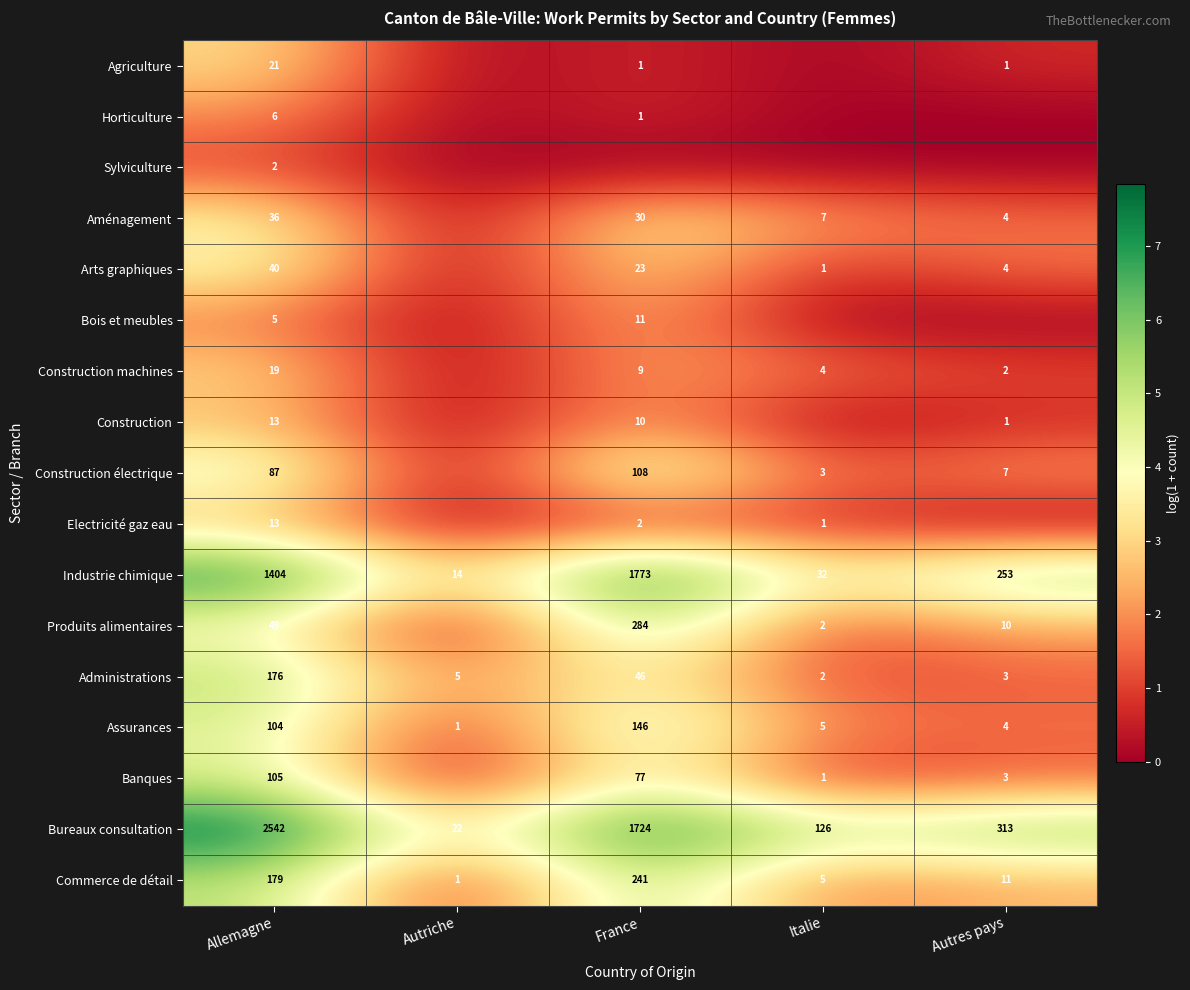

What is the approximate value of Commerce de détail at Italie, to the nearest 5?

5